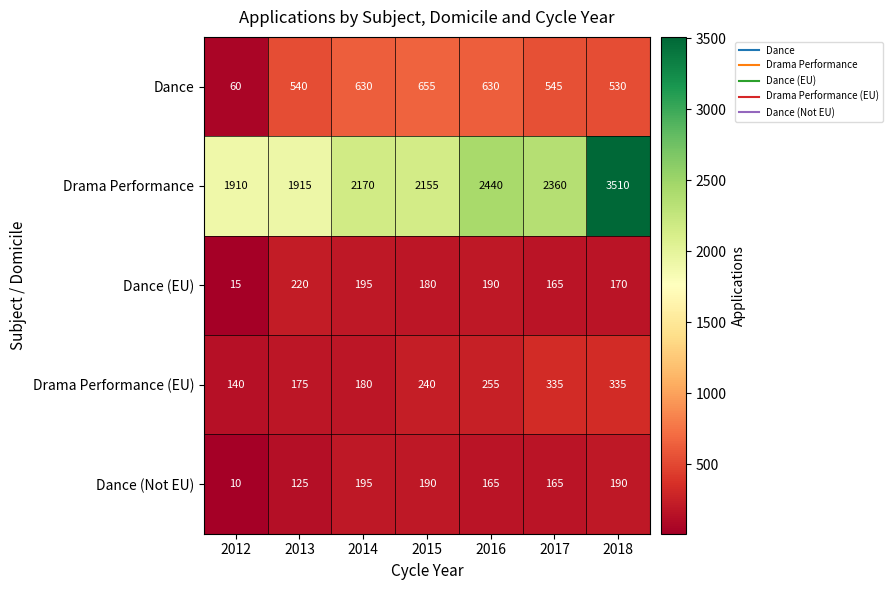

Which series has the largest total across all categories?

Drama Performance